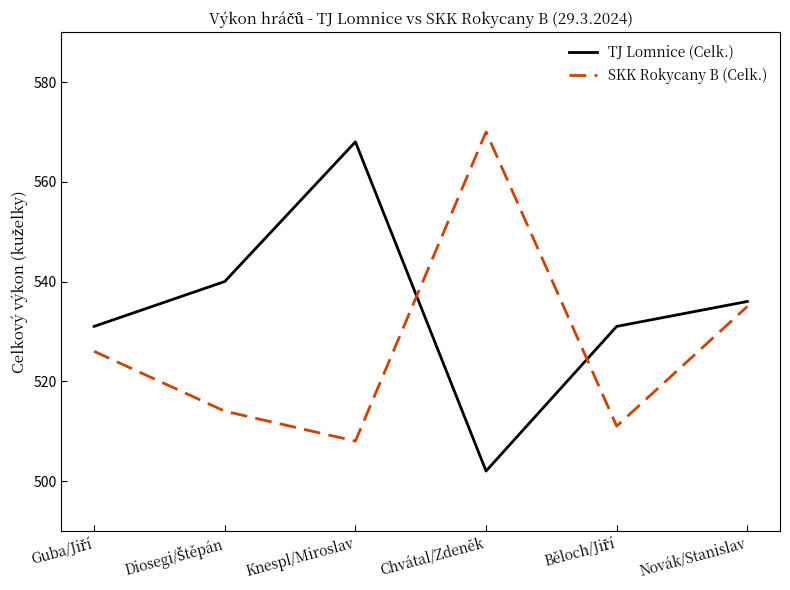

Which category has the highest value in the TJ Lomnice (Celk.) series?

Knespl/Miroslav